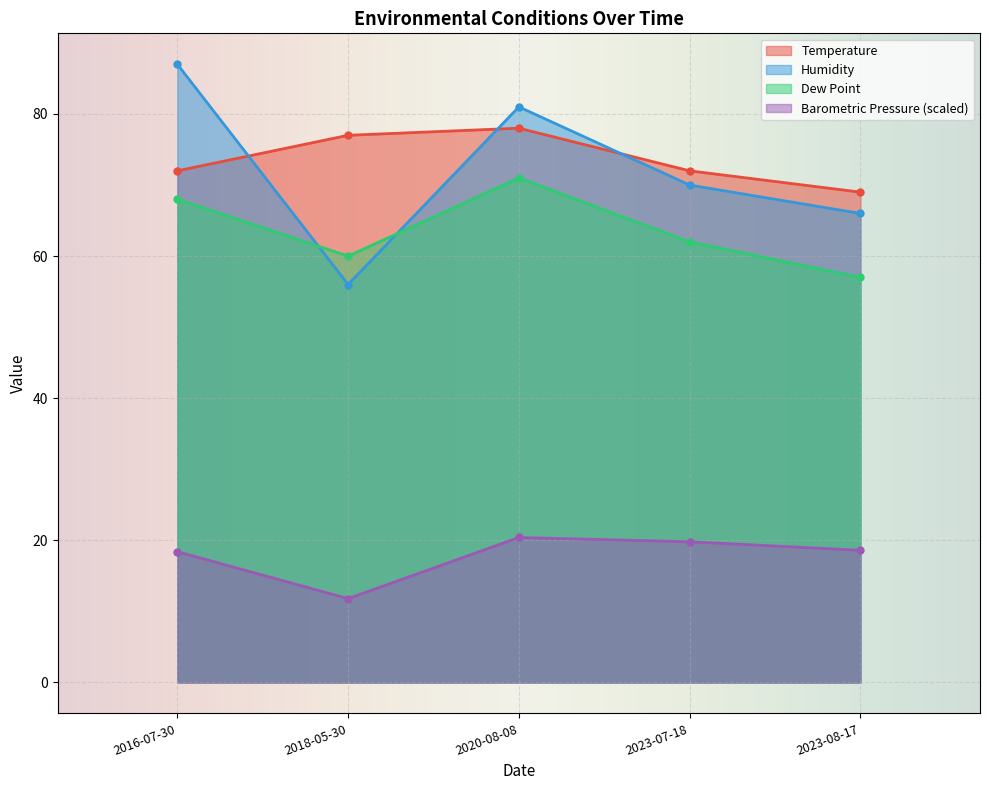

Which series ends up on top after the final intersection of Humidity and Temperature?

Temperature